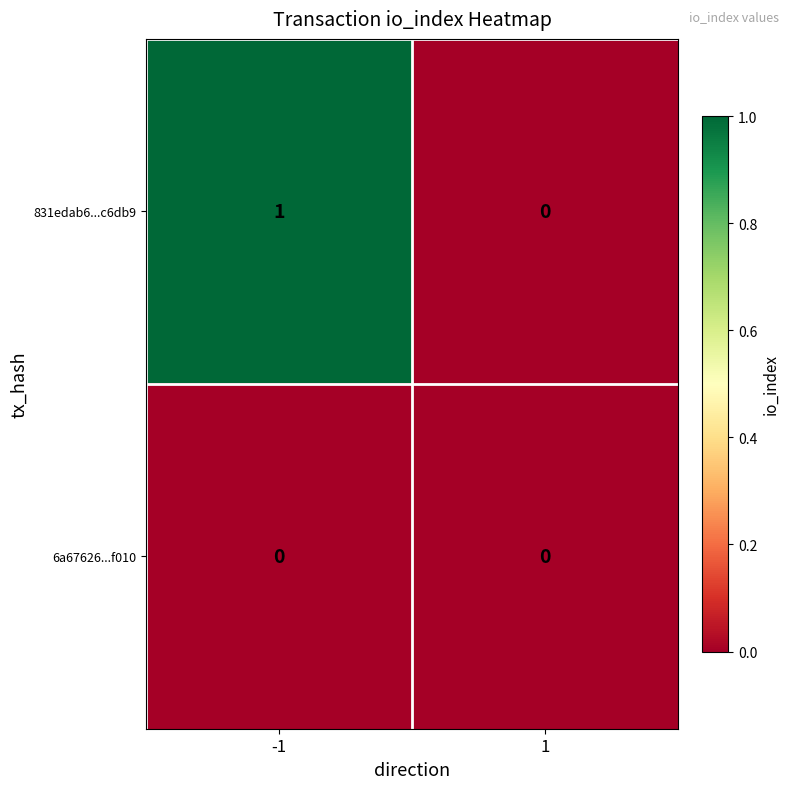

The value of 6a67626...f010 at -1 is 0. True or false?

True